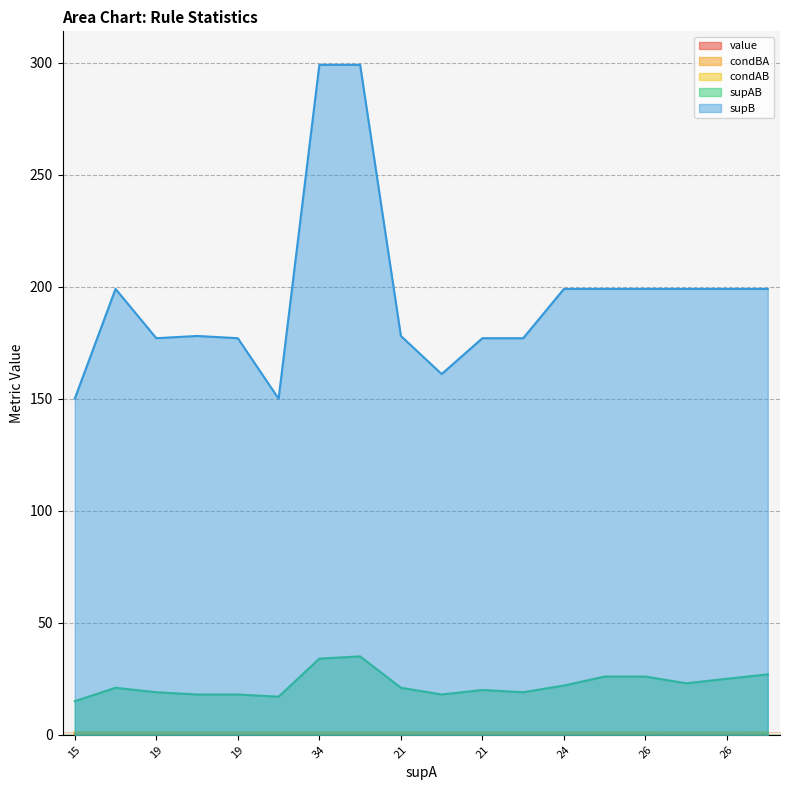

Which series has the widest spread of values?

supB